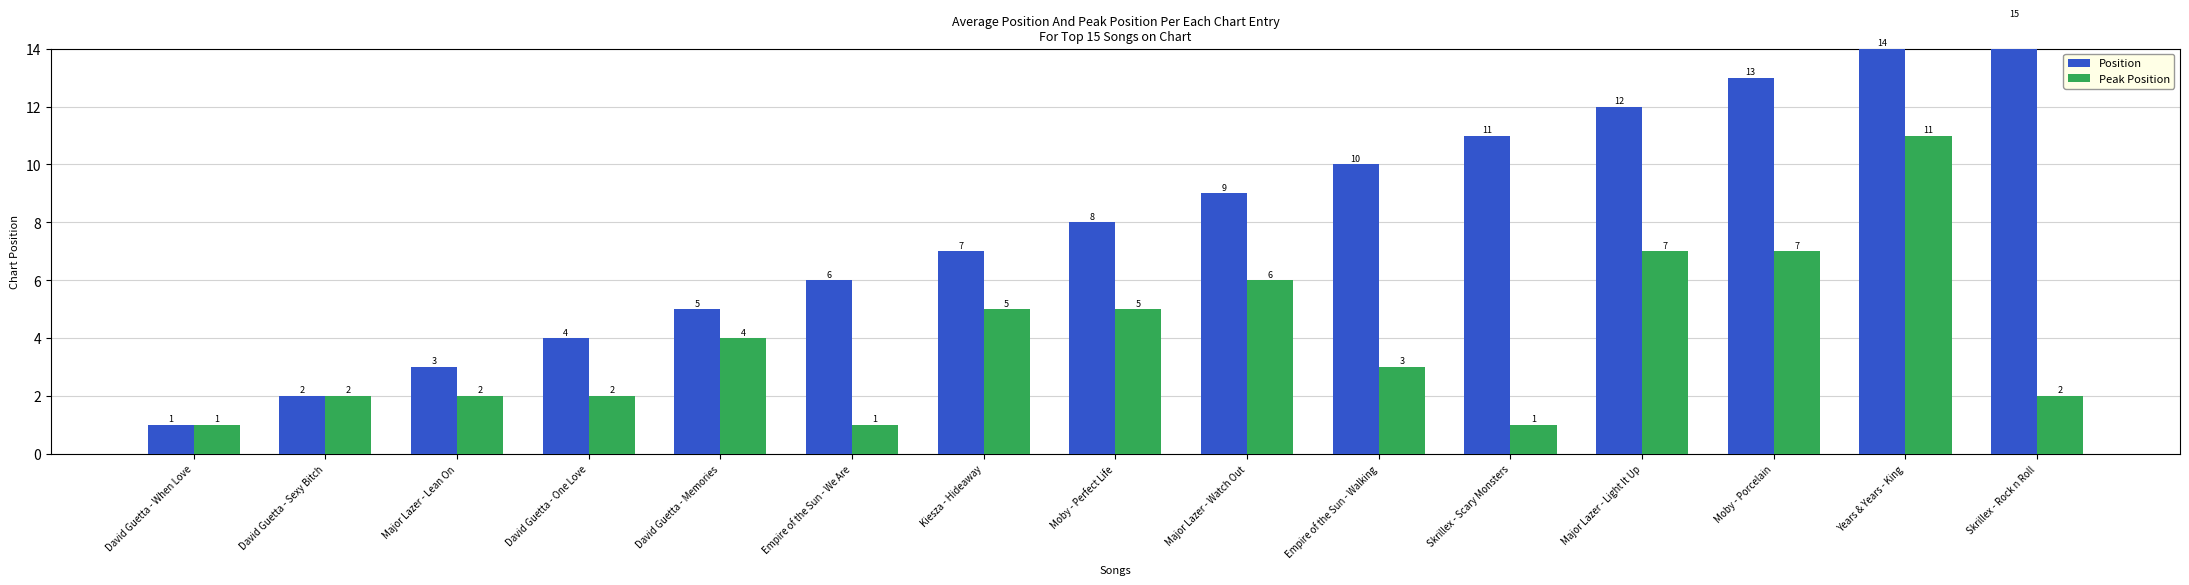

What is the value of the Peak Position bar at the 5th from the left?

4